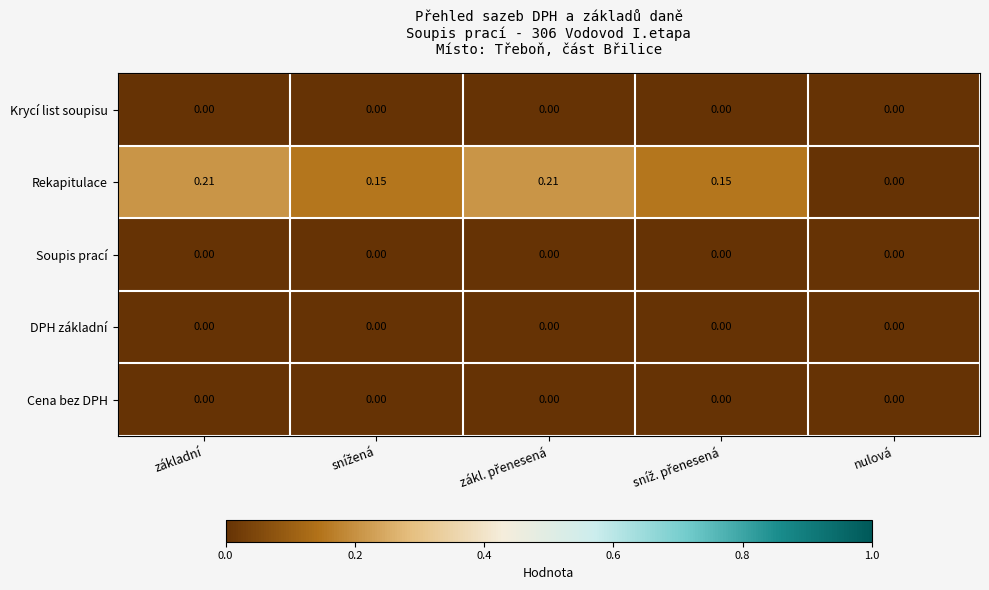

Which series has the largest range (max minus min)?

Rekapitulace